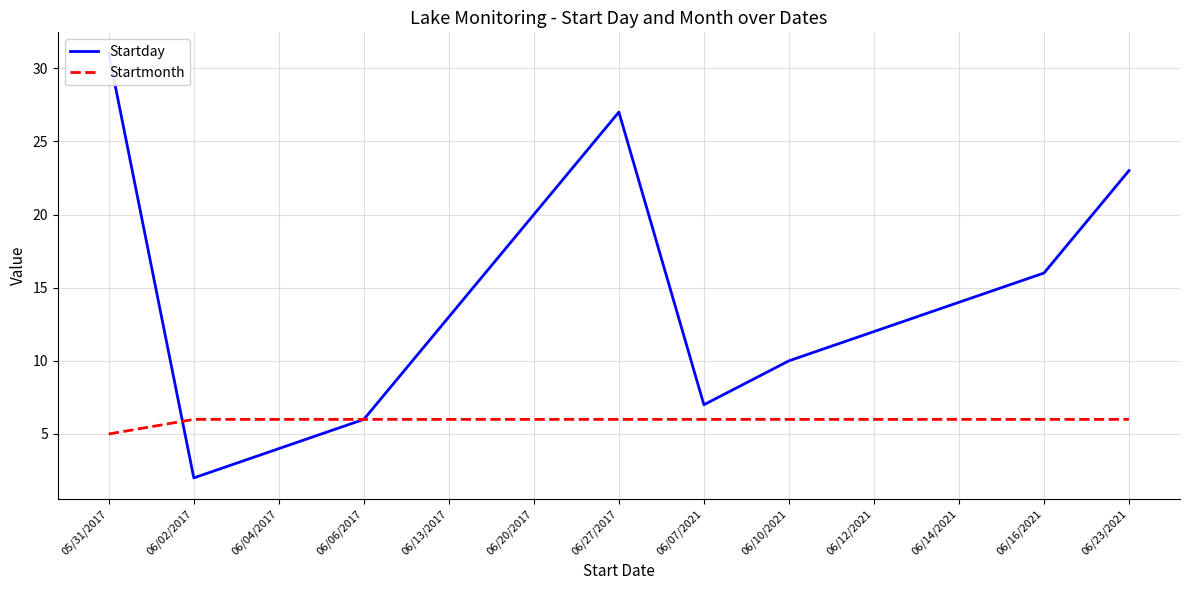

At which category is the sum across all series the highest?

05/31/2017